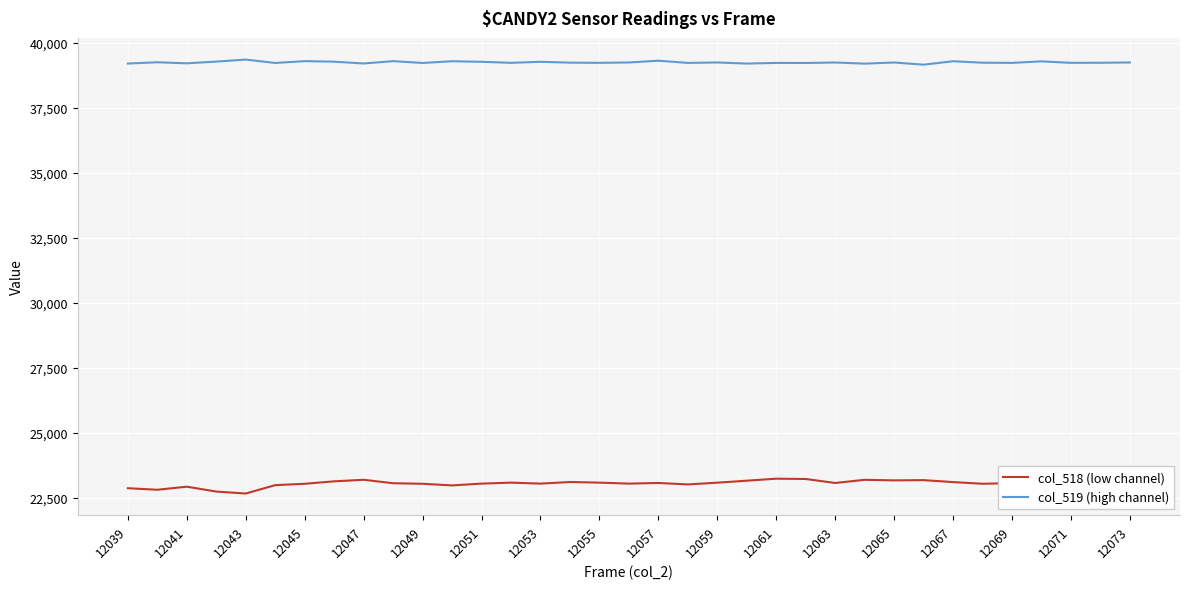

True or false: col_519 (high channel) and col_518 (low channel) intersect in this chart.

False